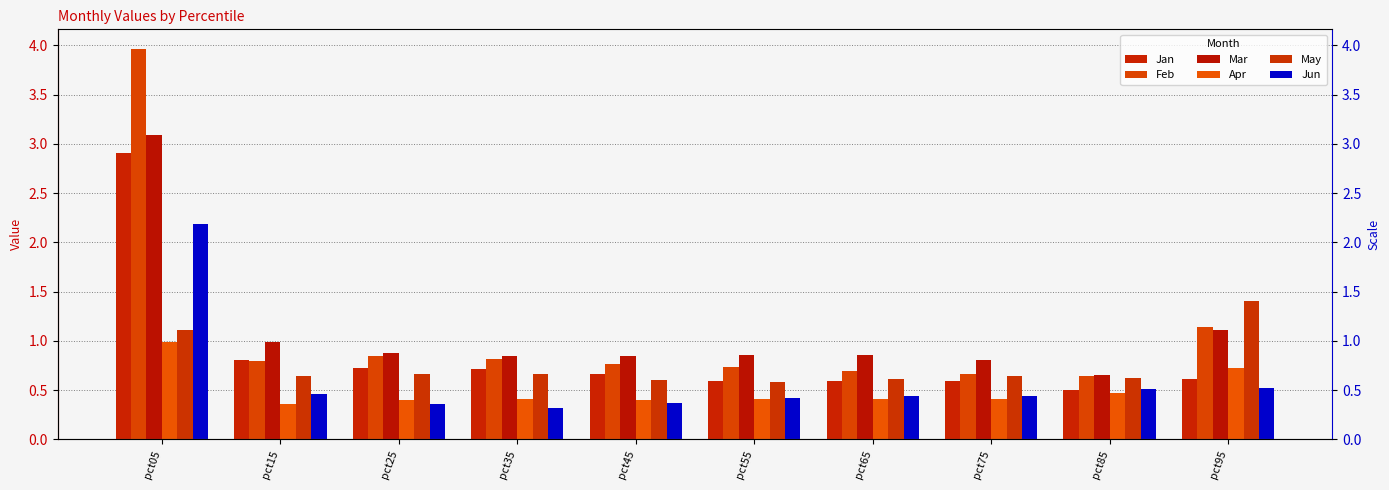

What are all the series names shown in the legend?

Jan, Feb, Mar, Apr, May, Jun